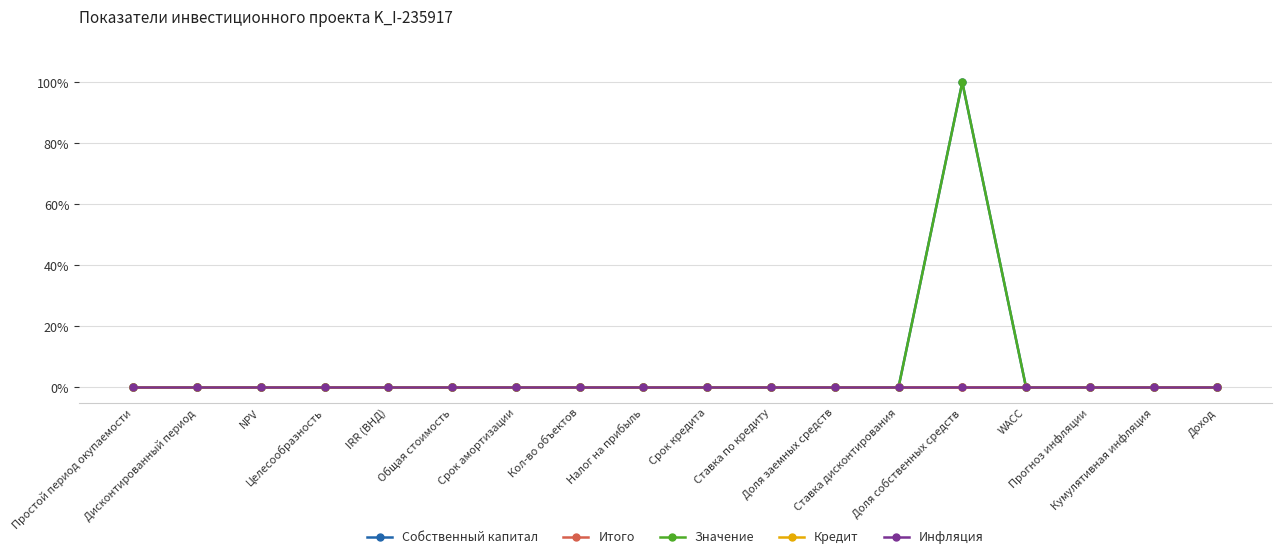

Where is Кредит nearest to the value 0?

Простой период окупаемости